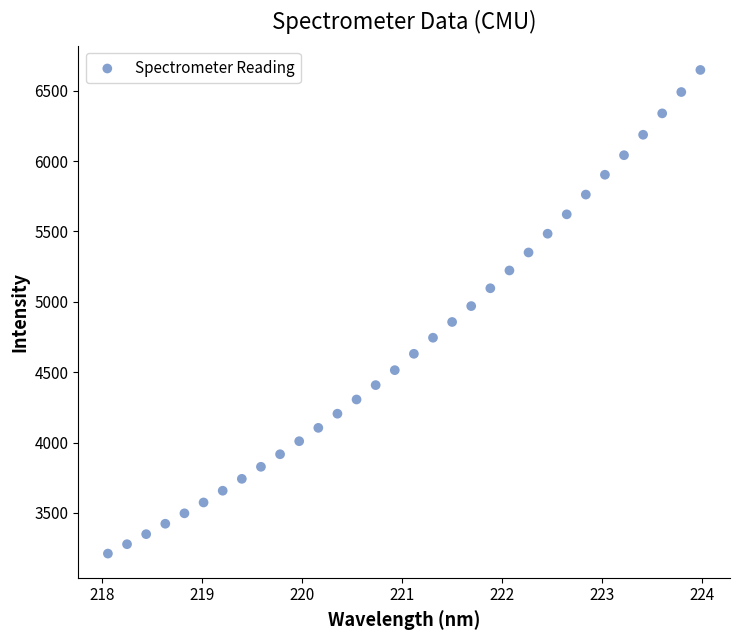

What is the range of Y values (max minus min)?

3437.6